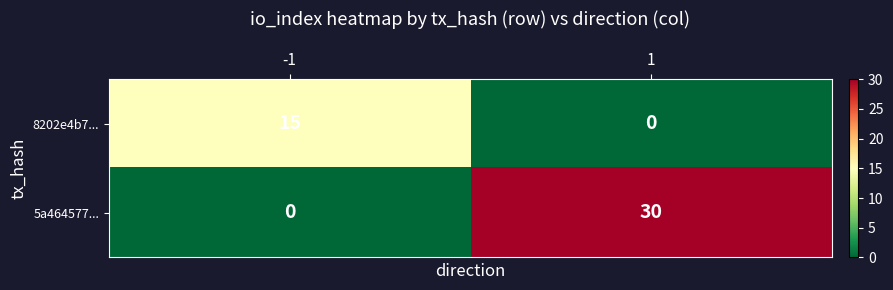

What is the total value across all series at -1?

15